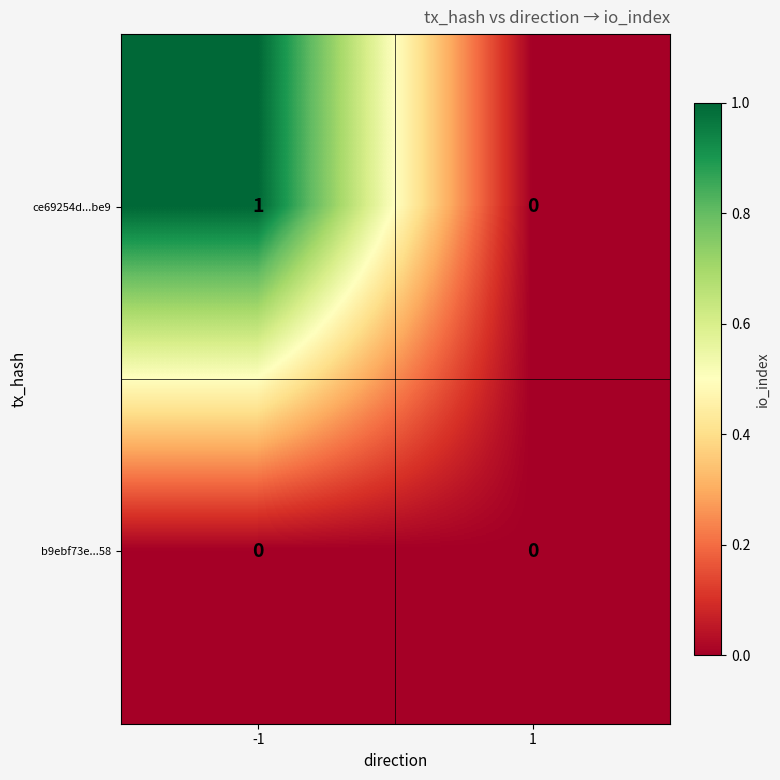

Which series has the largest range (max minus min)?

ce69254d...be9